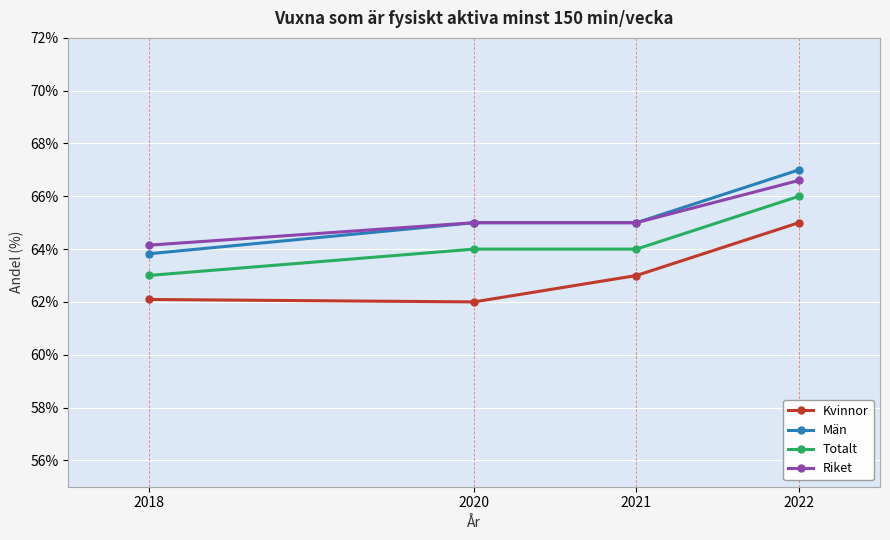

At which label does Kvinnor reach its peak?

2022